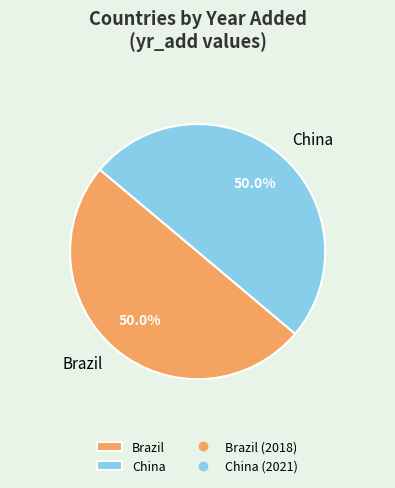

Is it true that China is 37% of the pie?

False